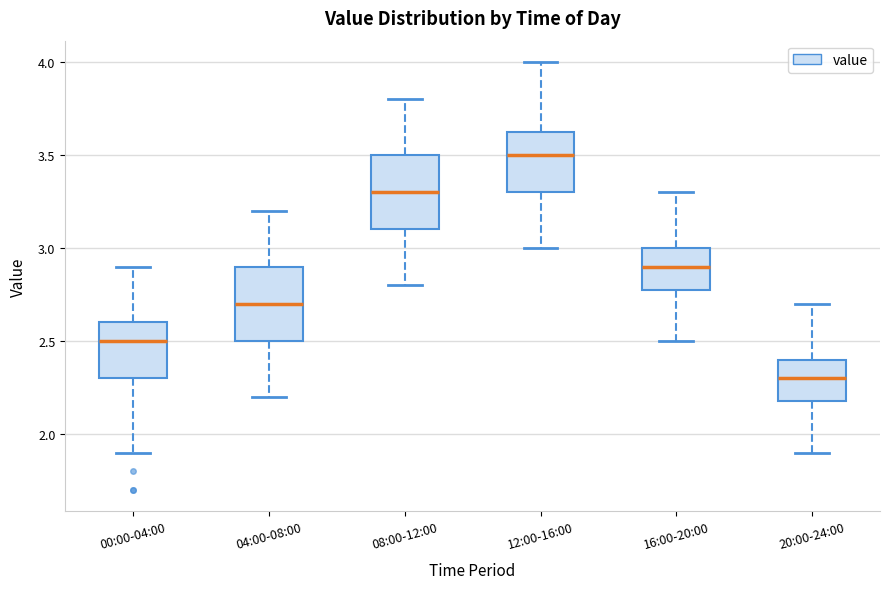

Reading left to right, transcribe this box plot: for each box, give where its median line is, the range the box spans, and where its two whiskers end, as read against the y-axis. The values are not printed on the chart, so give them approximately, as read against the axis.

00:00-04:00: median 2.50, box 2.30 to 2.60, whiskers 1.90 to 2.90
04:00-08:00: median 2.70, box 2.50 to 2.90, whiskers 2.20 to 3.20
08:00-12:00: median 3.30, box 3.10 to 3.50, whiskers 2.80 to 3.80
12:00-16:00: median 3.50, box 3.30 to 3.65, whiskers 3.00 to 4.00
16:00-20:00: median 2.90, box 2.80 to 3.00, whiskers 2.50 to 3.30
20:00-24:00: median 2.30, box 2.20 to 2.40, whiskers 1.90 to 2.70